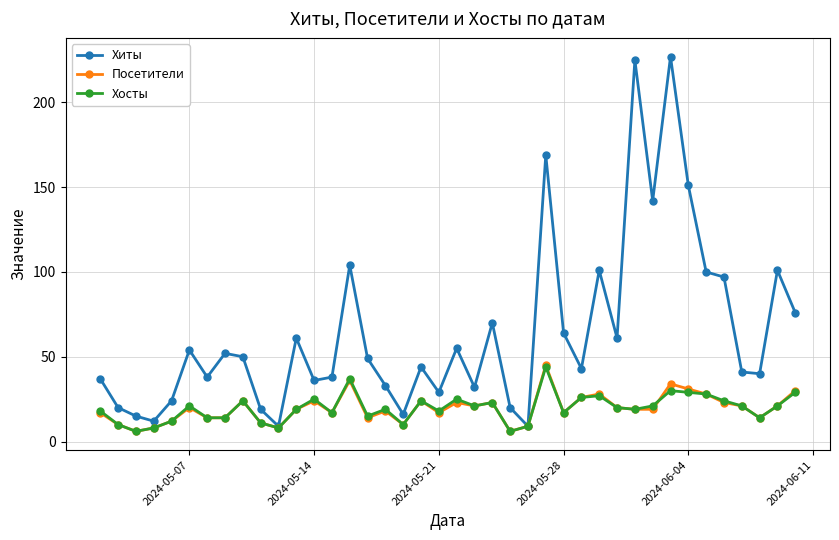

What is the maximum value shown in the chart?

227